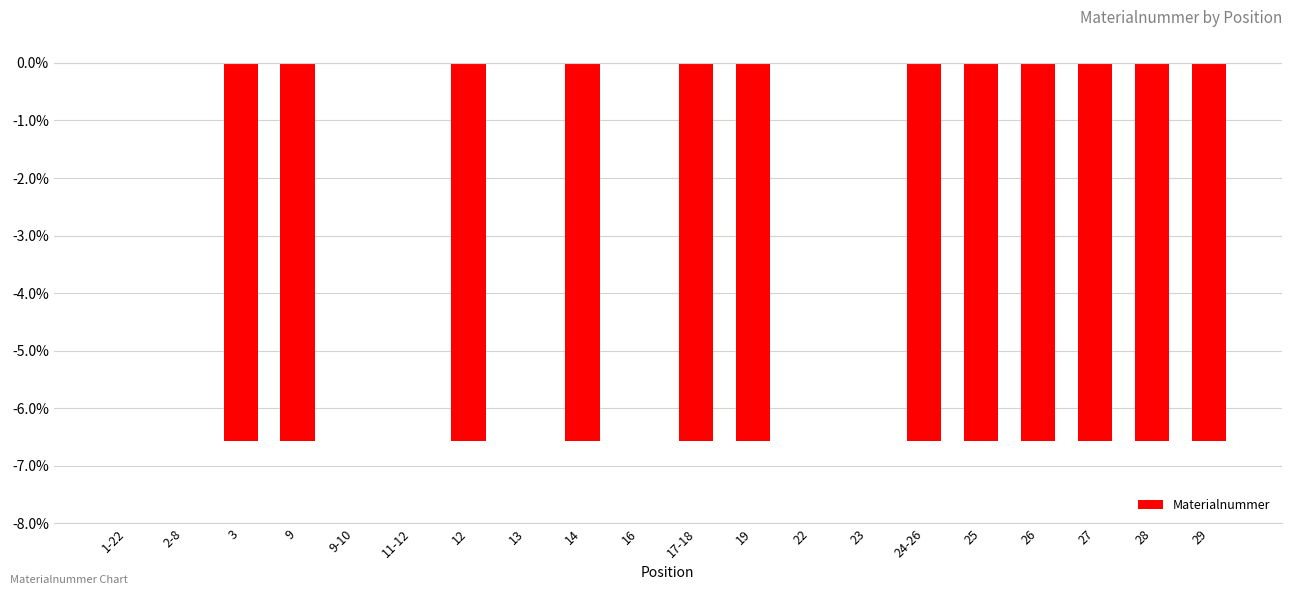

At which label does the data first exceed -6?

1-22